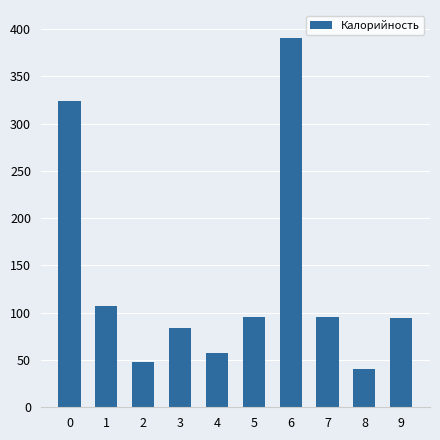

Are the bars horizontal?

No